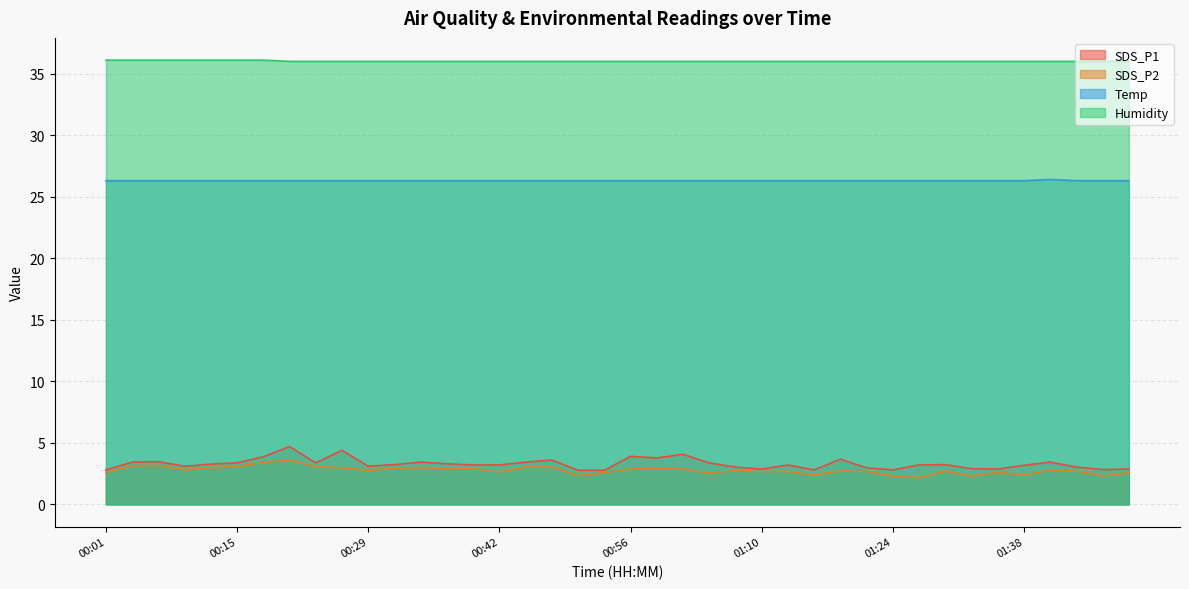

The value of SDS_P1 at 00:56 is 5.2. True or false?

False